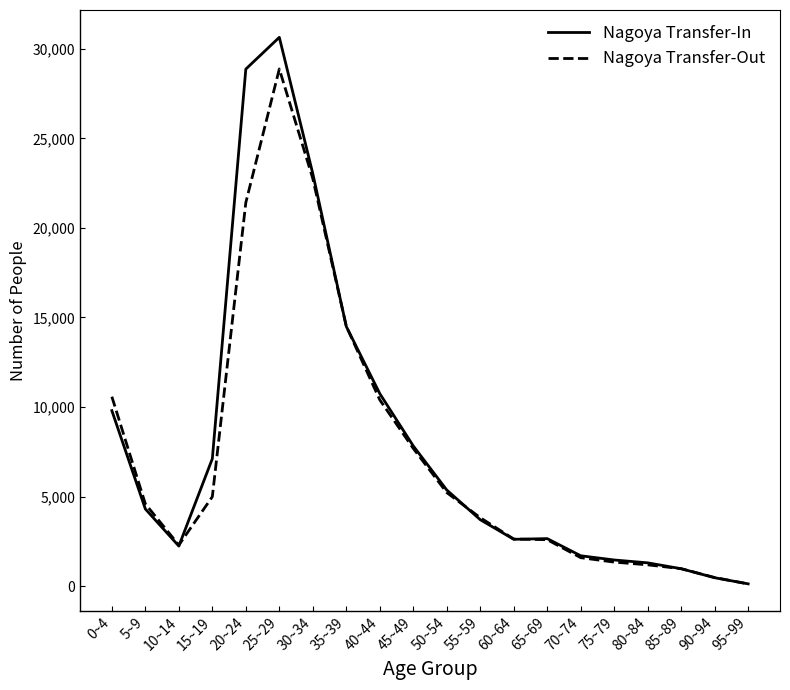

The Nagoya Transfer-Out series shows 28874 at 25~29. True or false?

True